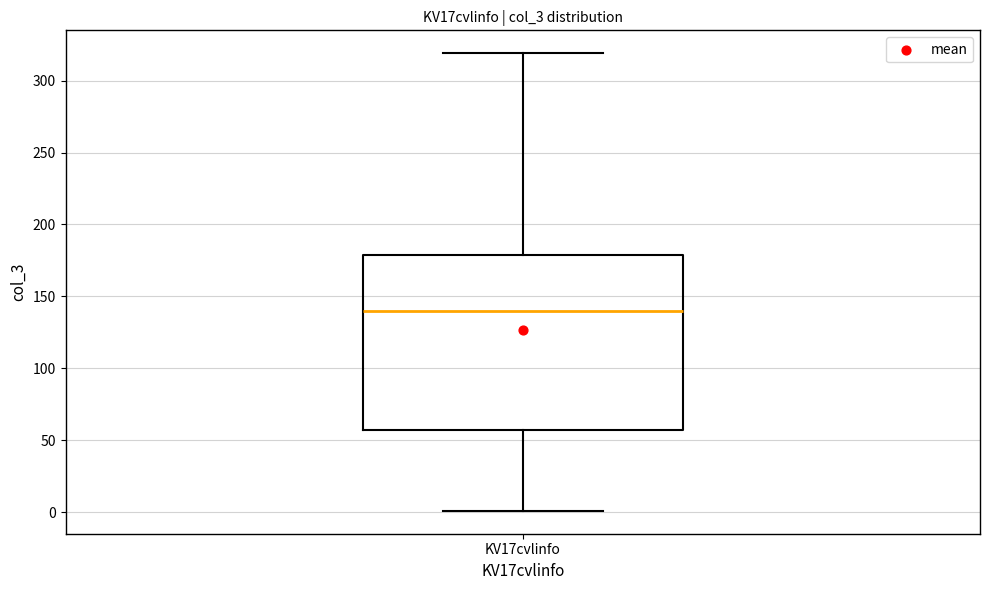

Read this box plot against the y-axis: the position of the median line, the range covered by the box, and the ends of both whiskers. The values are not printed on the chart, so give them approximately, as read against the axis.

median 140, box 55 to 180, whiskers 0 to 320